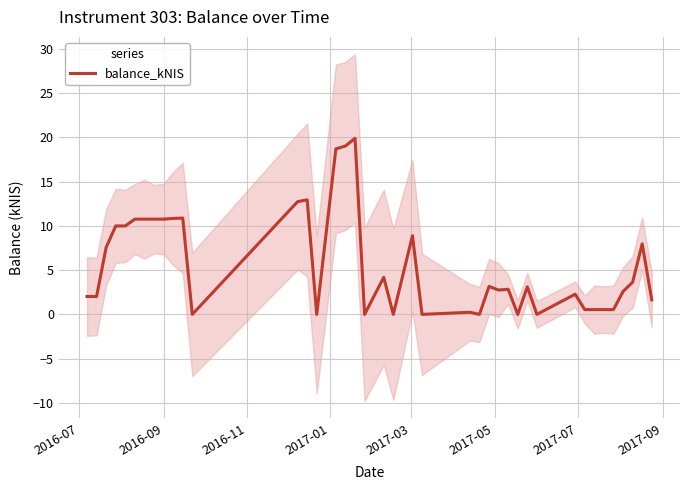

What is the highest value of the balance_kNIS series?

19.9